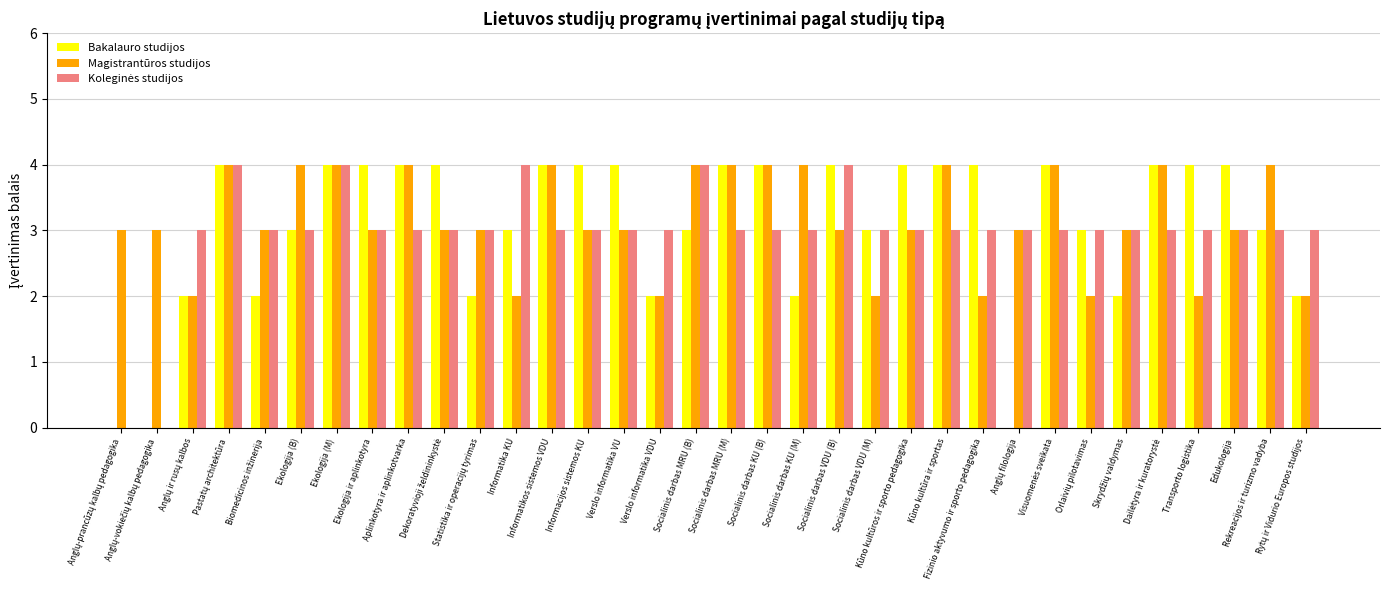

What is the total value across all series at Verslo informatika VDU?

7